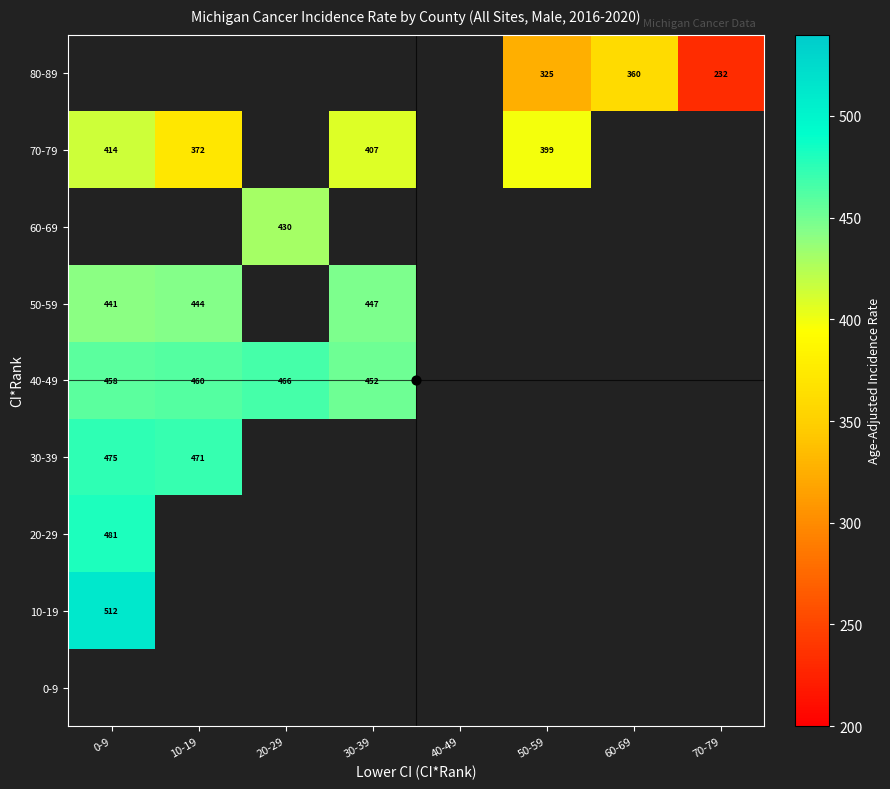

Is the value of 0-9 at 30-39 greater than the value of 70-79 at 70-79?

No